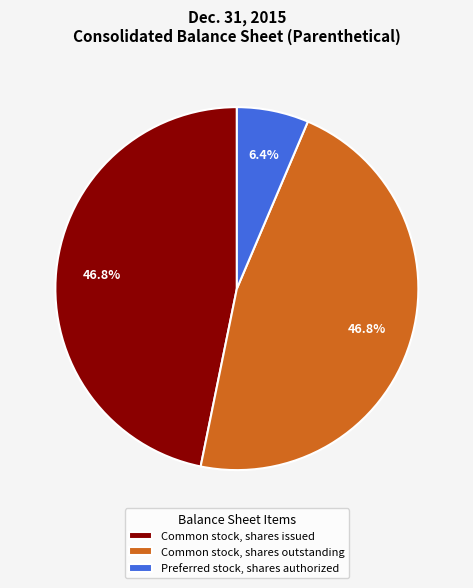

Which slice is the smallest?

Preferred stock, shares authorized